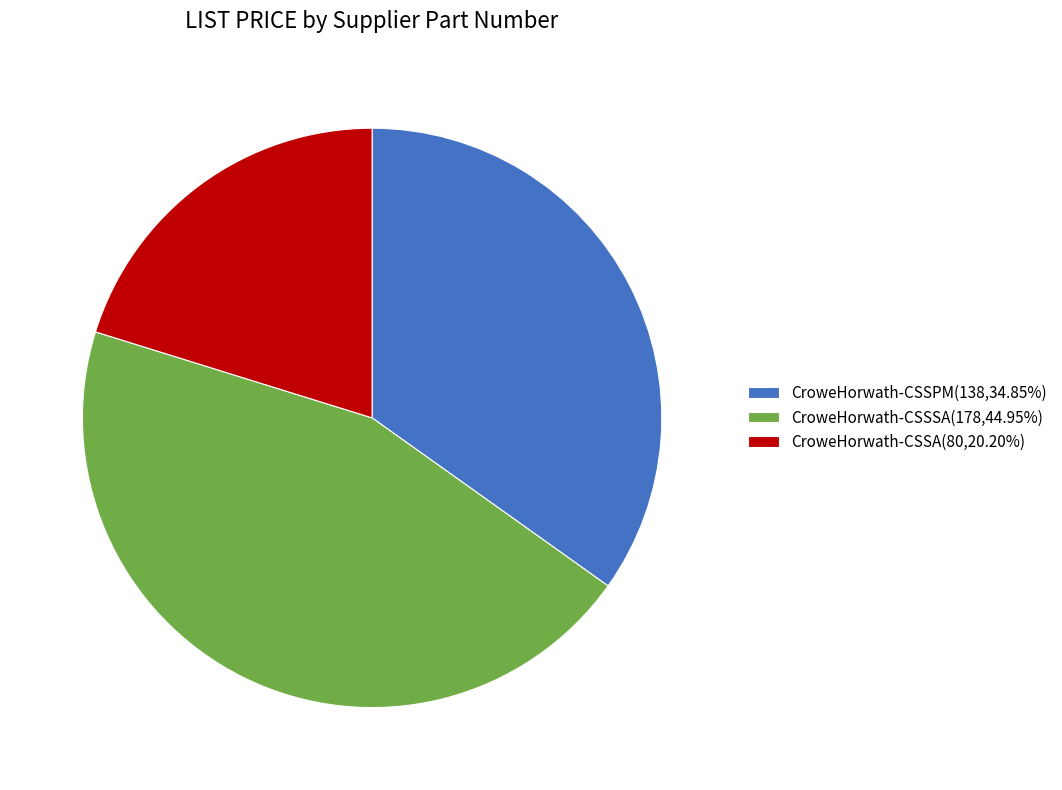

Does any single category account for the majority?

No